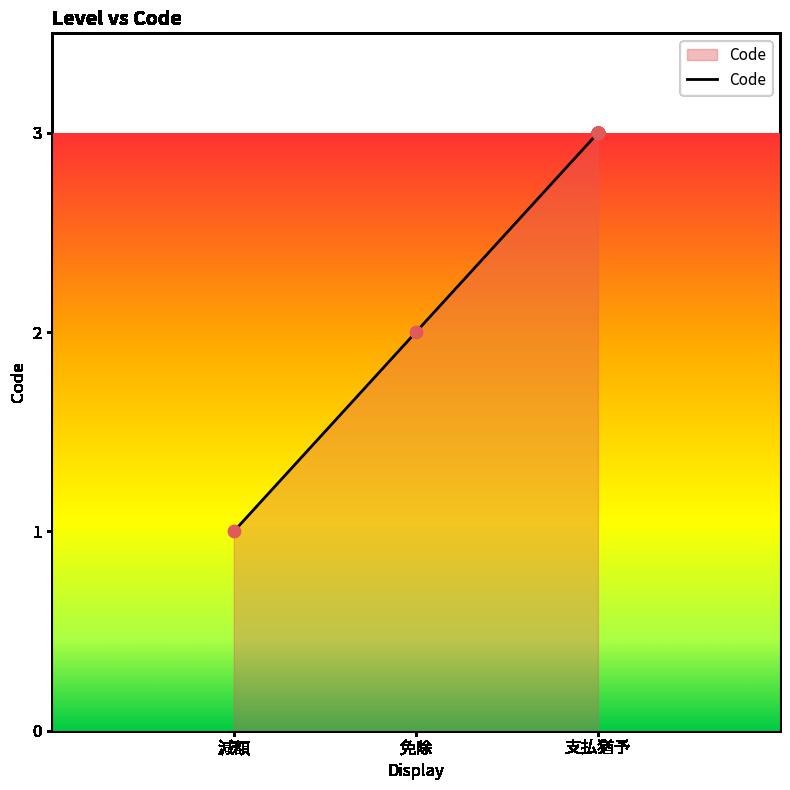

Which has a higher value, 免除 or 減額?

免除